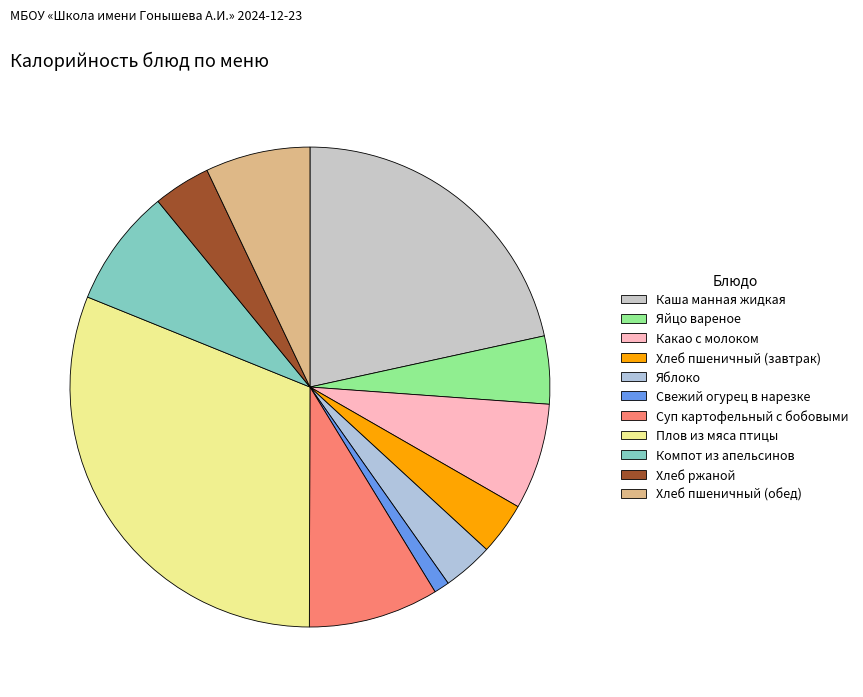

How many segments does this pie chart have?

11